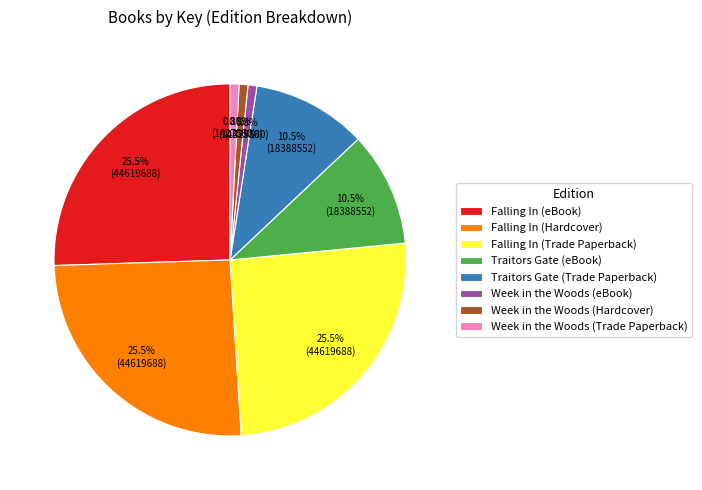

Which has a higher value, Week in the Woods (Trade Paperback) or Falling In (Trade Paperback)?

Falling In (Trade Paperback)